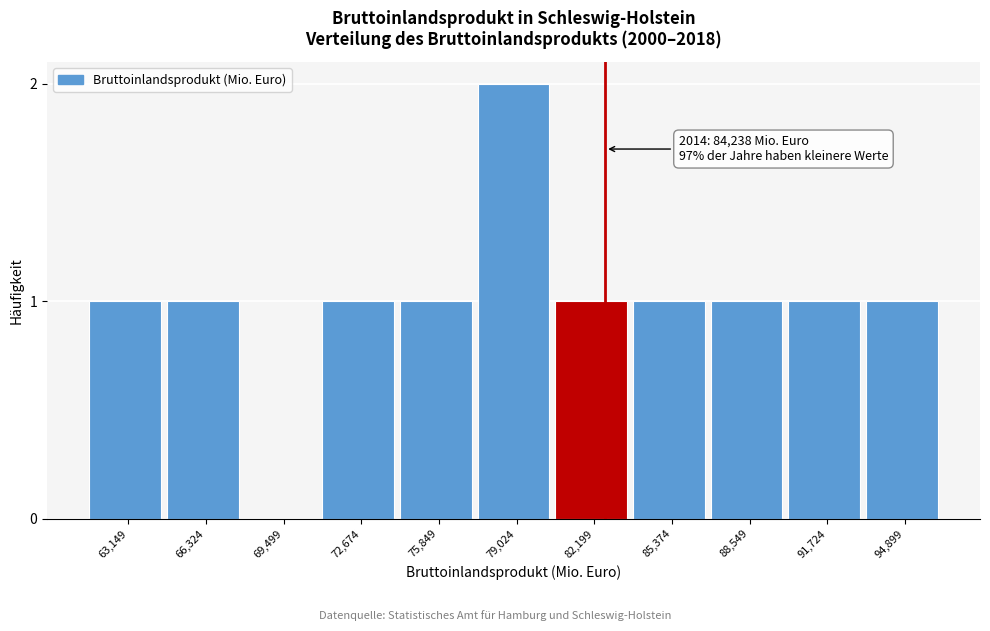

Reading left to right, transcribe all the data shown in this chart.

63,149=1	66,324=1	69,499=0	72,674=1	75,849=1	79,024=2	82,199=1	85,374=1	88,549=1	91,724=1	94,899=1